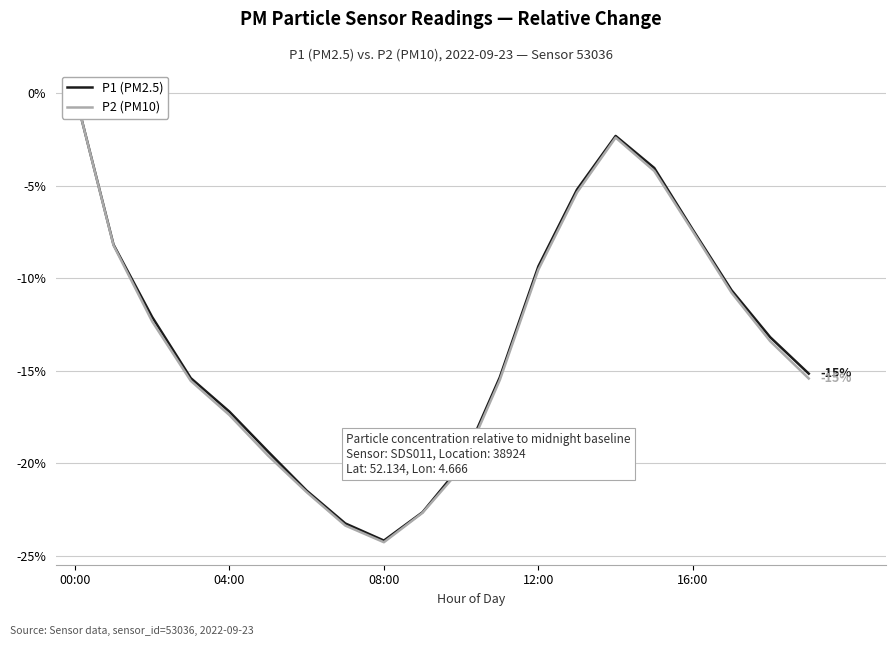

True or false: P1 (PM2.5) and P2 (PM10) intersect in this chart.

False